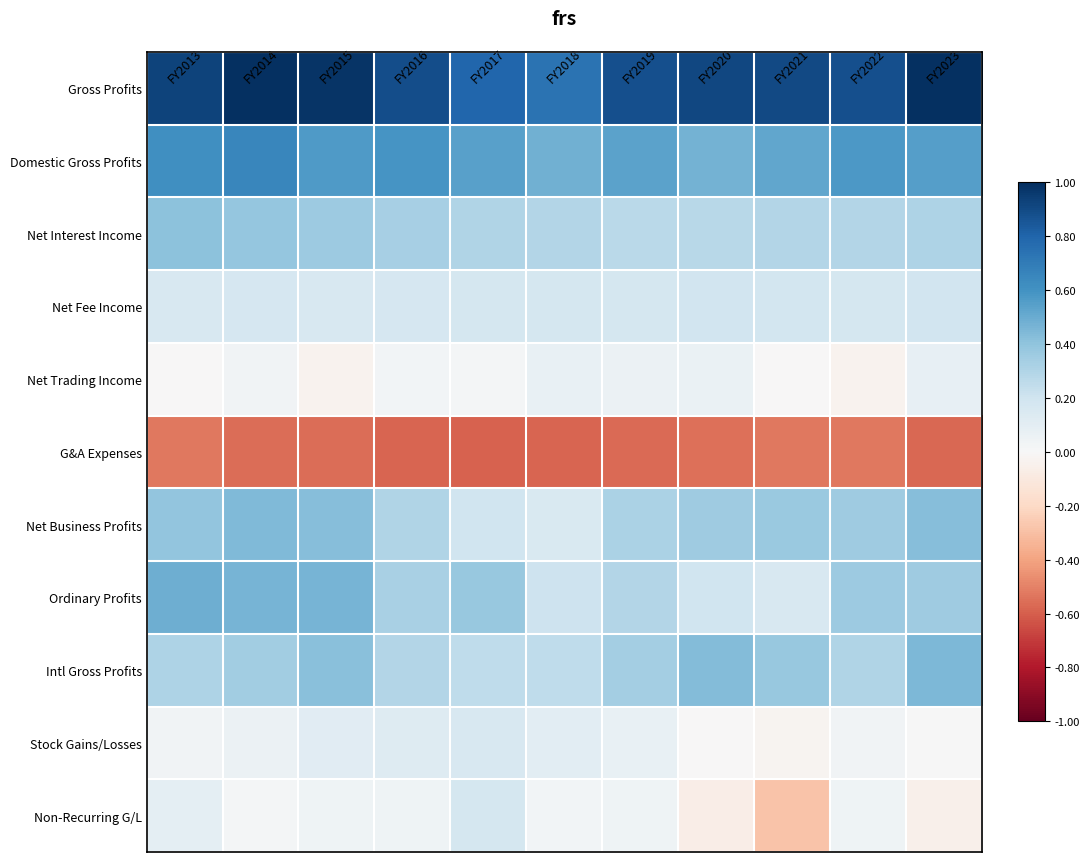

Reading left to right, extract all data points from this chart.

Gross Profits: FY2013=0.9	FY2014=1.0	FY2015=1.0	FY2016=0.9	FY2017=0.8	FY2018=0.7	FY2019=0.9	FY2020=0.9	FY2021=0.9	FY2022=0.9	FY2023=1.0
Domestic Gross Profits: FY2013=0.6	FY2014=0.7	FY2015=0.6	FY2016=0.6	FY2017=0.5	FY2018=0.5	FY2019=0.5	FY2020=0.5	FY2021=0.5	FY2022=0.6	FY2023=0.5
Net Interest Income: FY2013=0.4	FY2014=0.4	FY2015=0.4	FY2016=0.3	FY2017=0.3	FY2018=0.3	FY2019=0.3	FY2020=0.3	FY2021=0.3	FY2022=0.3	FY2023=0.3
Net Fee Income: FY2013=0.2	FY2014=0.2	FY2015=0.2	FY2016=0.2	FY2017=0.2	FY2018=0.2	FY2019=0.2	FY2020=0.2	FY2021=0.2	FY2022=0.2	FY2023=0.2
Net Trading Income: FY2013=-0.0	FY2014=0.0	FY2015=-0.0	FY2016=0.0	FY2017=0.0	FY2018=0.1	FY2019=0.1	FY2020=0.1	FY2021=-0.0	FY2022=-0.0	FY2023=0.1
G&A Expenses: FY2013=-0.5	FY2014=-0.6	FY2015=-0.6	FY2016=-0.6	FY2017=-0.6	FY2018=-0.6	FY2019=-0.6	FY2020=-0.6	FY2021=-0.5	FY2022=-0.5	FY2023=-0.6
Net Business Profits: FY2013=0.4	FY2014=0.4	FY2015=0.4	FY2016=0.3	FY2017=0.2	FY2018=0.2	FY2019=0.3	FY2020=0.4	FY2021=0.4	FY2022=0.4	FY2023=0.4
Ordinary Profits: FY2013=0.5	FY2014=0.5	FY2015=0.5	FY2016=0.3	FY2017=0.4	FY2018=0.2	FY2019=0.3	FY2020=0.2	FY2021=0.2	FY2022=0.4	FY2023=0.4
Intl Gross Profits: FY2013=0.3	FY2014=0.3	FY2015=0.4	FY2016=0.3	FY2017=0.3	FY2018=0.3	FY2019=0.3	FY2020=0.4	FY2021=0.4	FY2022=0.3	FY2023=0.4
Stock Gains/Losses: FY2013=0.0	FY2014=0.1	FY2015=0.1	FY2016=0.1	FY2017=0.2	FY2018=0.1	FY2019=0.1	FY2020=-0.0	FY2021=-0.0	FY2022=0.0	FY2023=0.0
Non-Recurring G/L: FY2013=0.1	FY2014=0.0	FY2015=0.0	FY2016=0.0	FY2017=0.2	FY2018=0.0	FY2019=0.0	FY2020=-0.1	FY2021=-0.3	FY2022=0.0	FY2023=-0.1